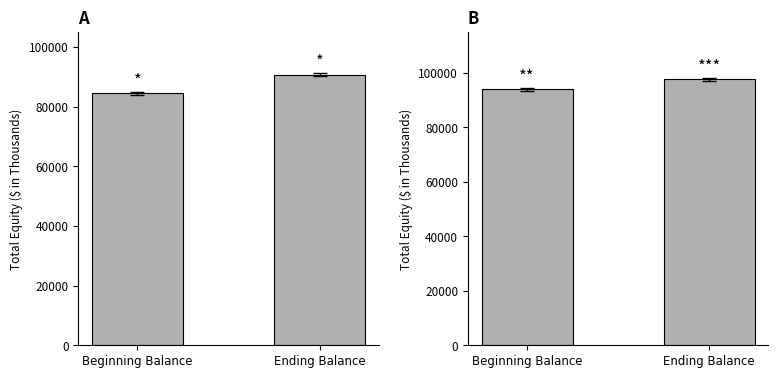

Reading left to right, what are all the values shown in this chart?

2020 Q1: Beginning Balance=84426	Ending Balance=90722
2021 Q1: Beginning Balance=93932	Ending Balance=97595